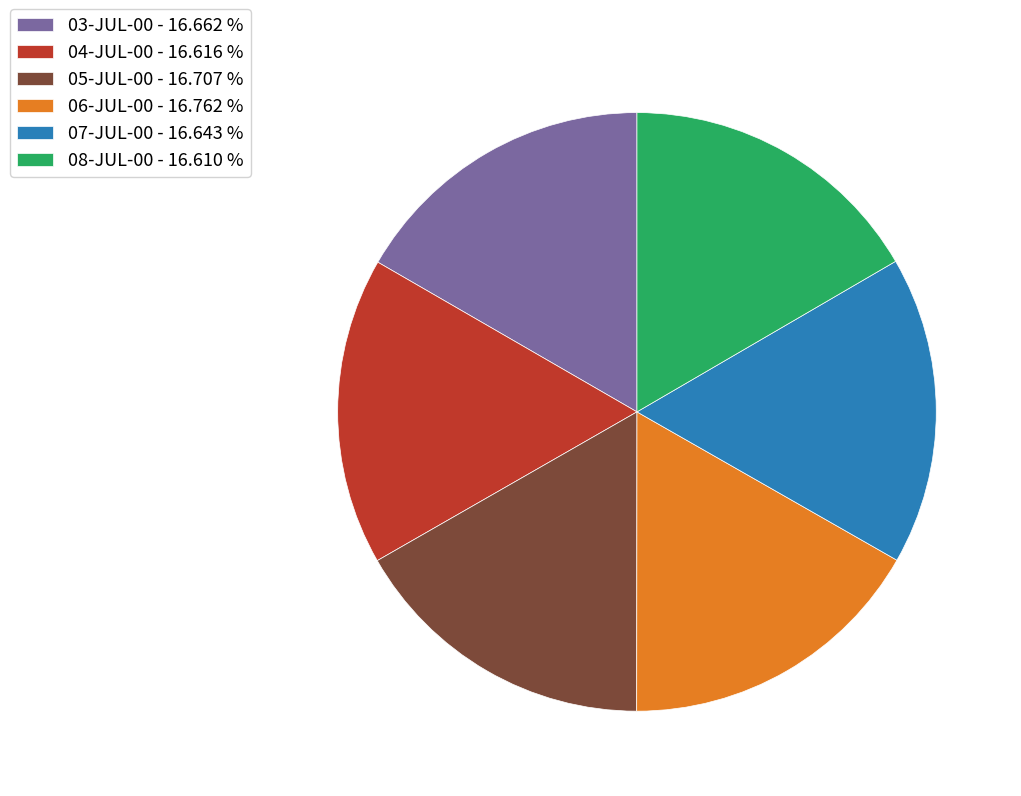

Do 07-JUL-00 - 16.643 % and 06-JUL-00 - 16.762 % together represent more than half of the pie?

No